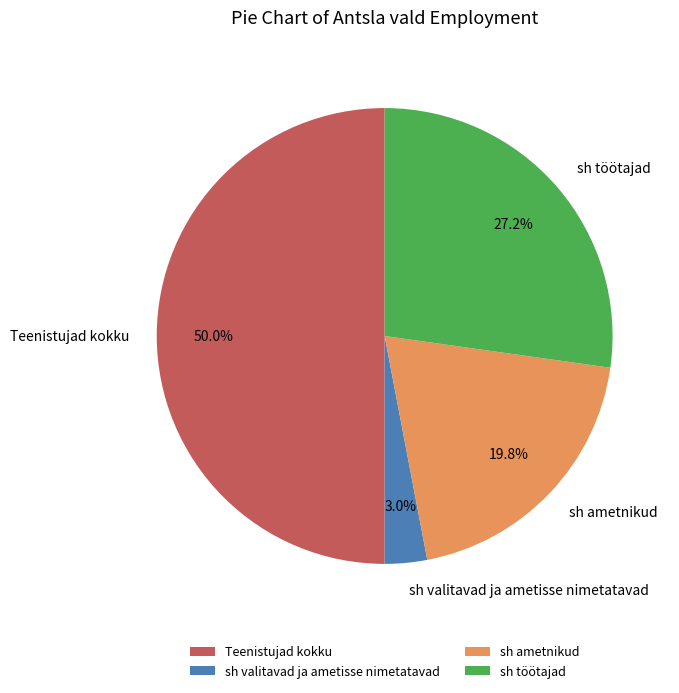

True or false: sh valitavad ja ametisse nimetatavad accounts for 14% of the total.

False